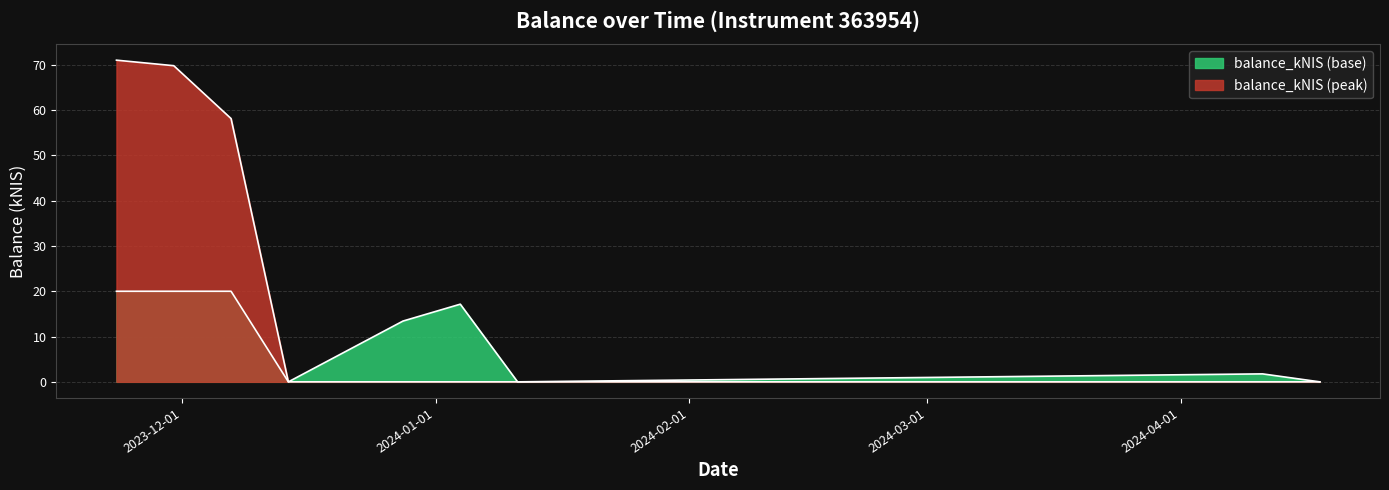

Rank the categories by value from highest to lowest.

2023-11-23, 2023-11-30, 2023-12-07, 2023-12-14, 2023-12-28, 2024-01-04, 2024-01-11, 2024-04-11, 2024-04-18